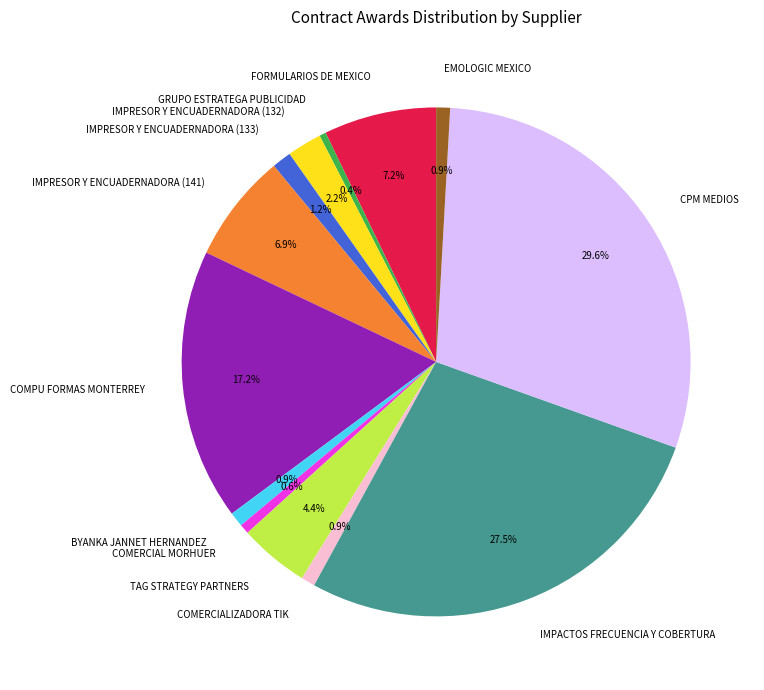

To the nearest percent, what is the difference between the largest and smallest slice percentages?

29%